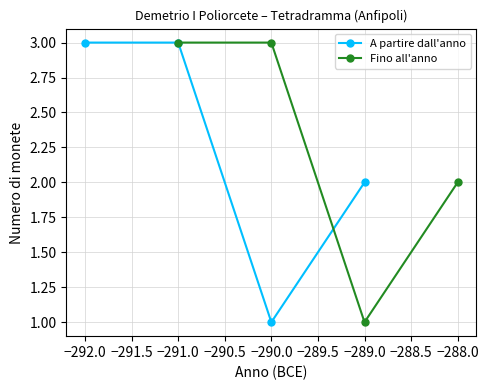

What is the maximum value for A partire dall'anno?

3